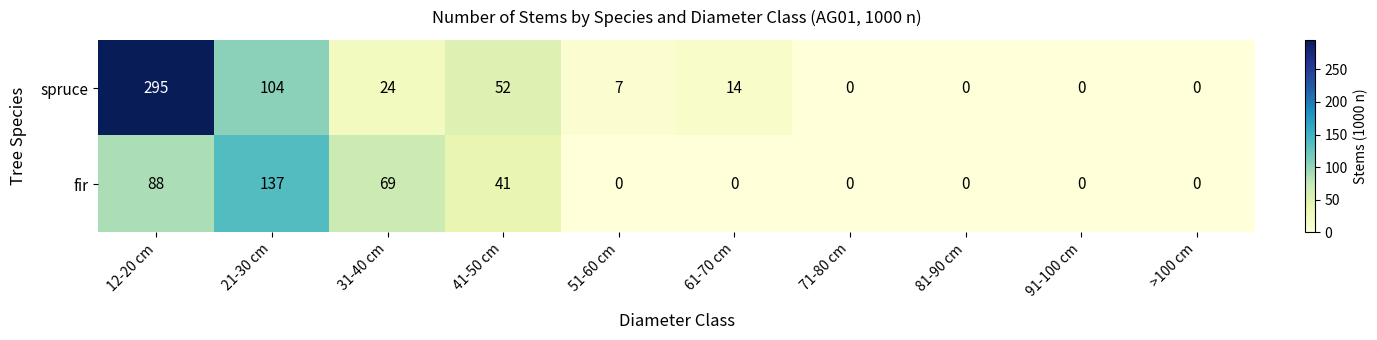

Which series changed the most between 51-60 cm and 91-100 cm?

spruce